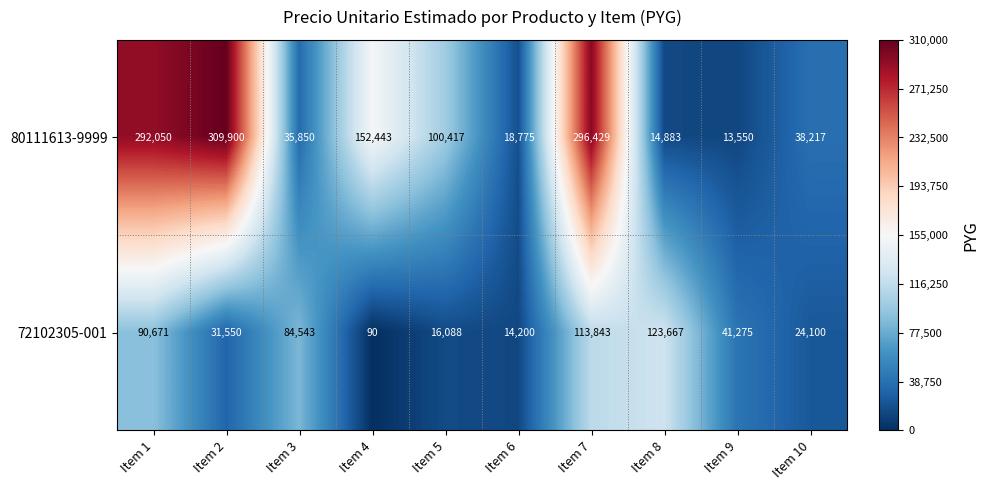

List the series in order of their overall mean, highest first.

80111613-9999, 72102305-001